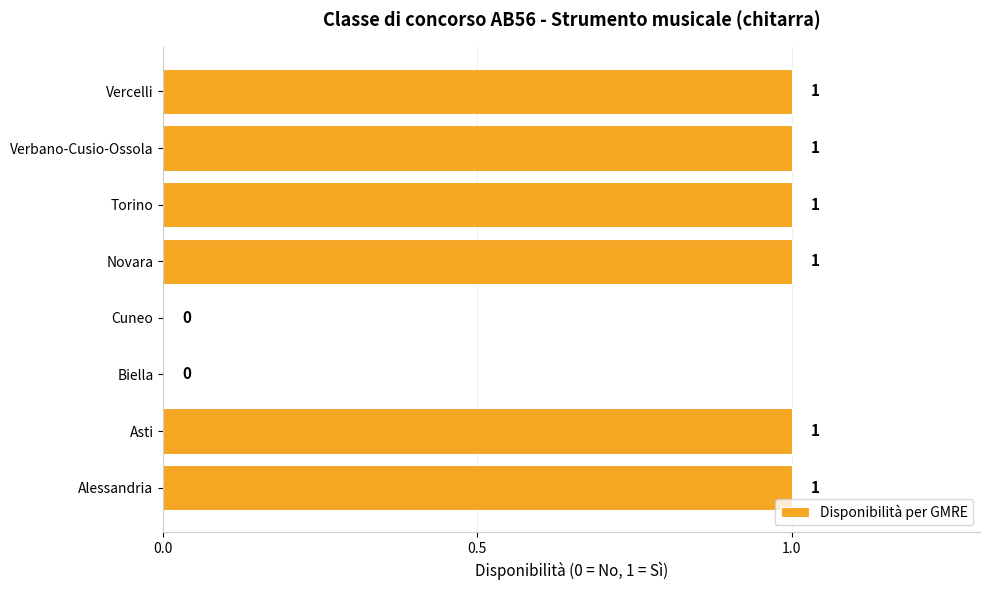

Reading bottom to top, list all the values displayed in this chart.

Alessandria=1	Asti=1	Biella=0	Cuneo=0	Novara=1	Torino=1	Verbano-Cusio-Ossola=1	Vercelli=1